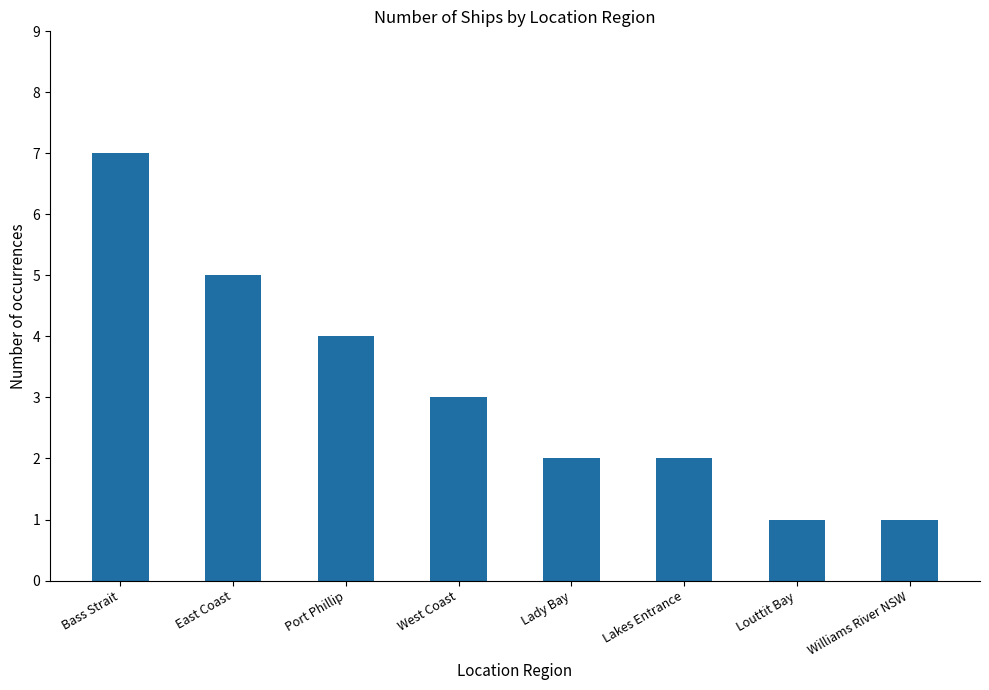

What is the label of the 5th bar from the right?

West Coast